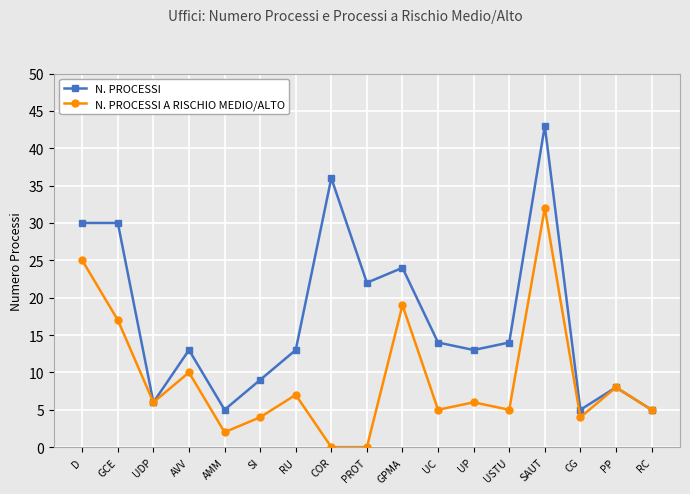

Which series has the widest spread of values?

N. PROCESSI